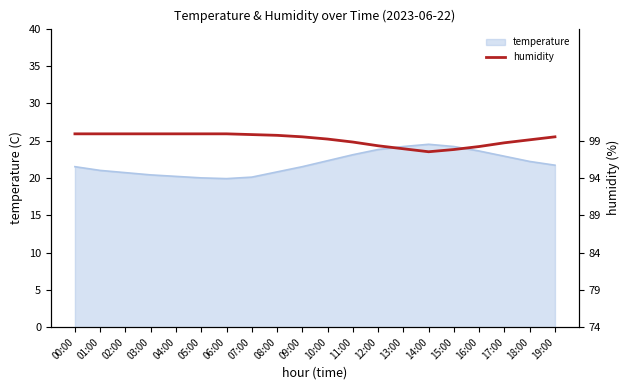

What is the label of the 13th point from the right?

07:00